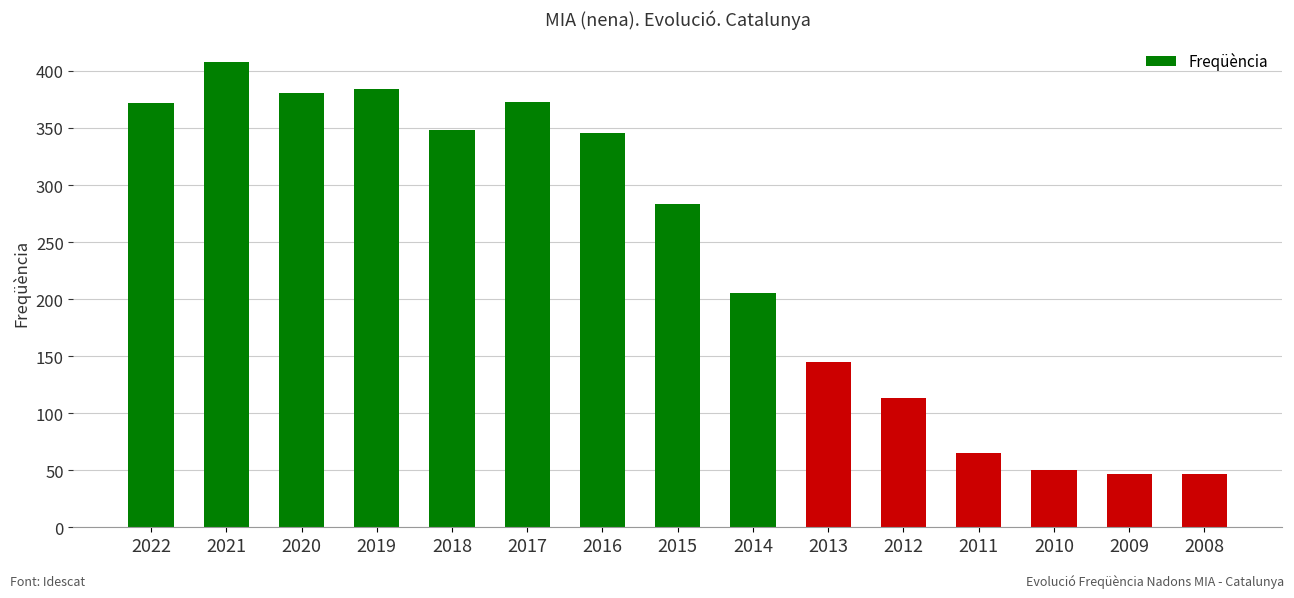

How many data points does each series have?

15